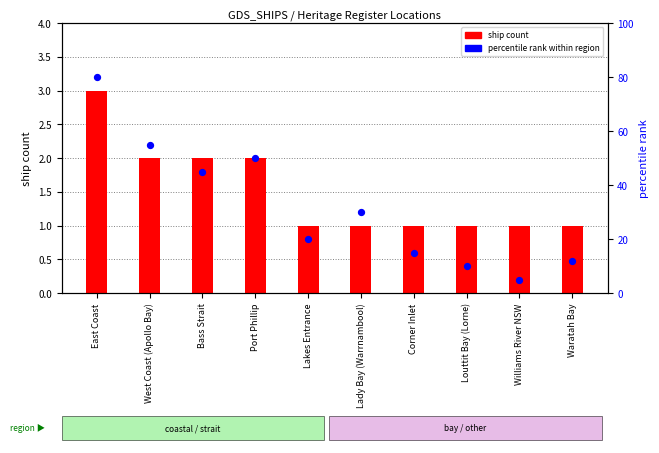

What is the total value across all series at West Coast (Apollo Bay)?

57